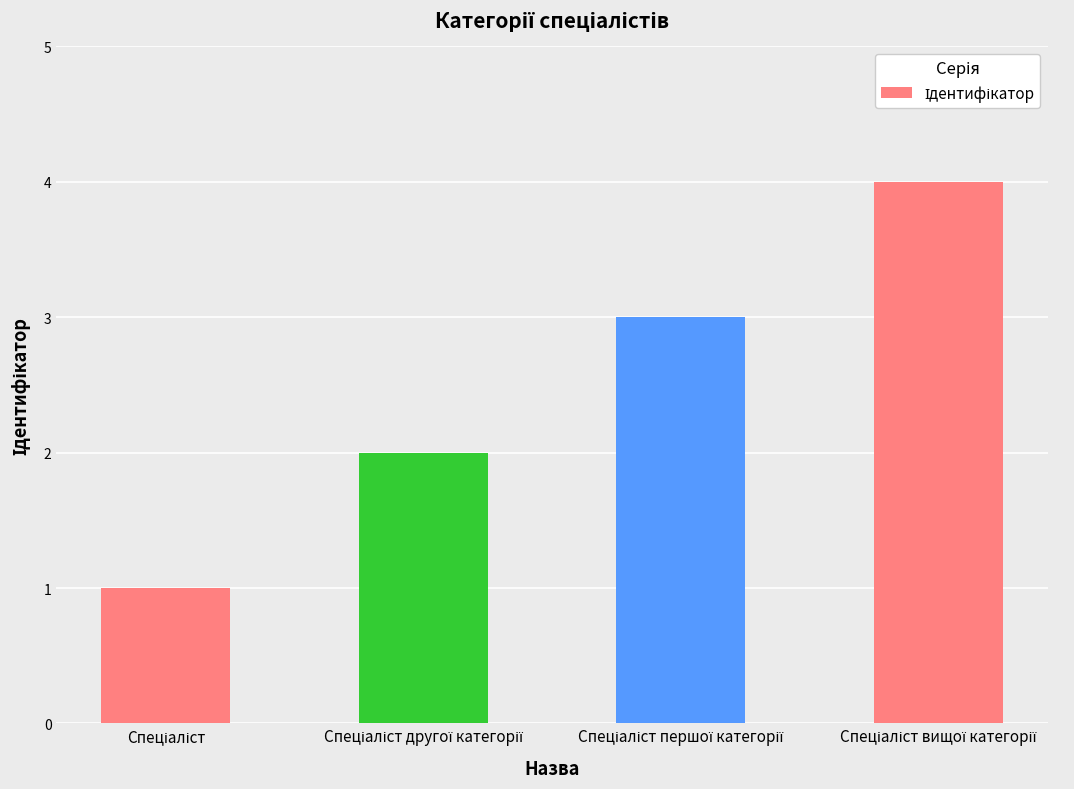

Are the bars horizontal?

No